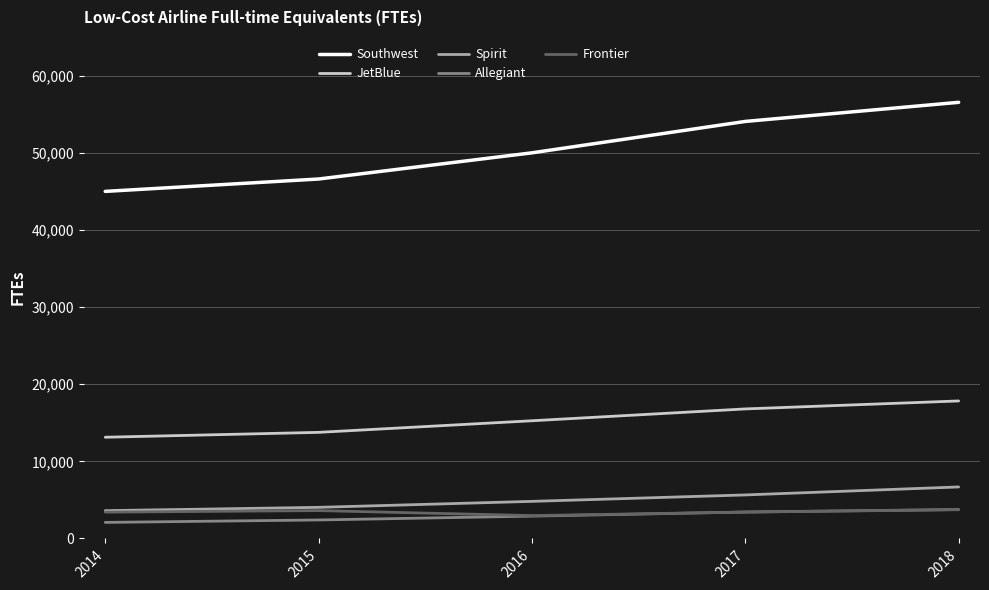

At which category is the sum across all series the highest?

2018